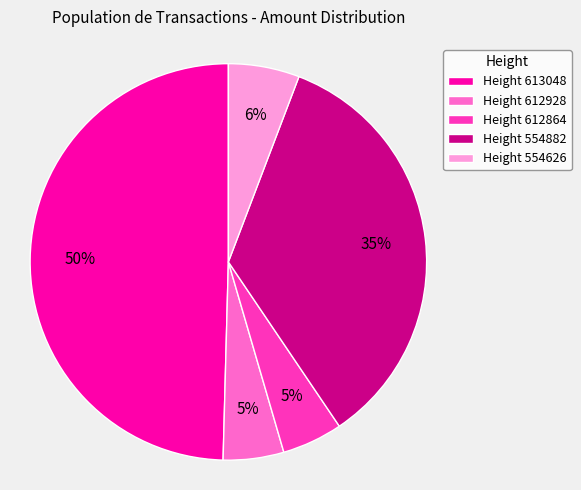

The Height 554882 slice represents 30% of the pie. True or false?

False